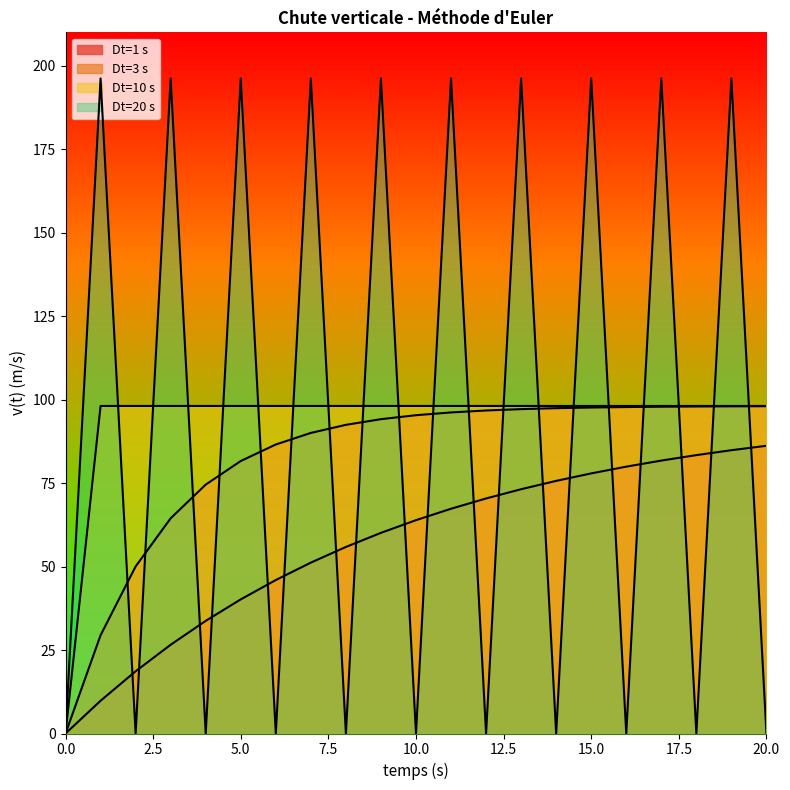

Is the value of Dt=3 s at 1 greater than the value of Dt=20 s at 17?

No